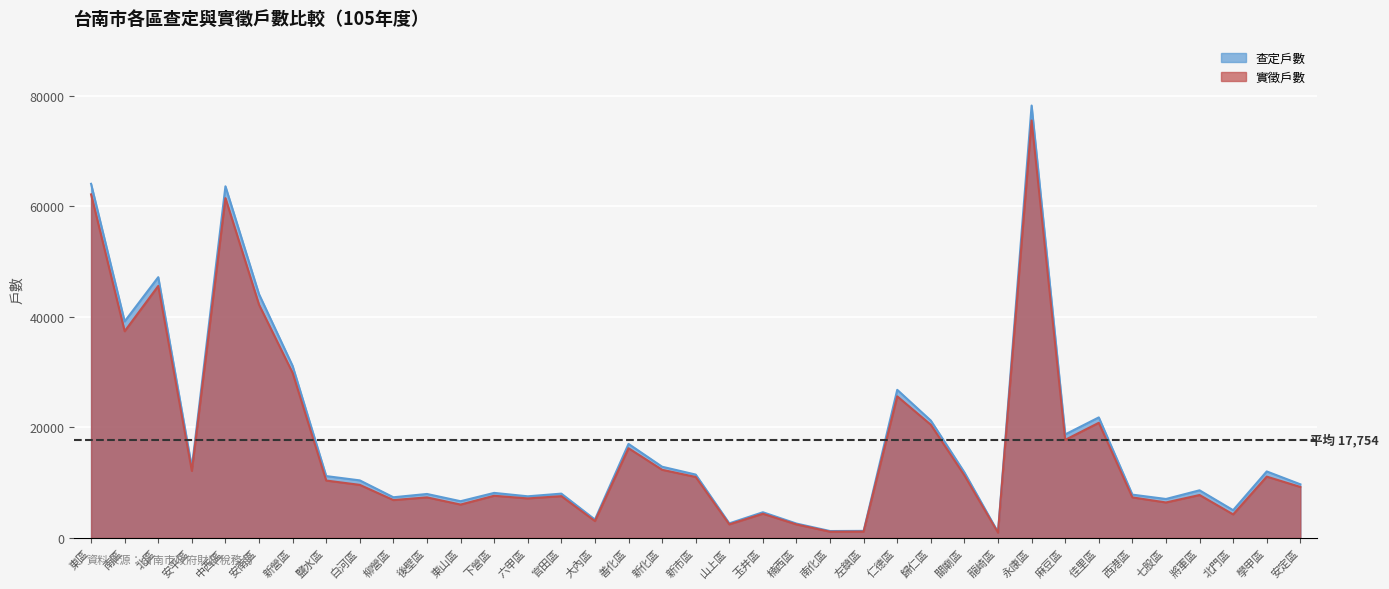

Rank the series at 六甲區 from highest to lowest value.

查定戶數, 實徵戶數